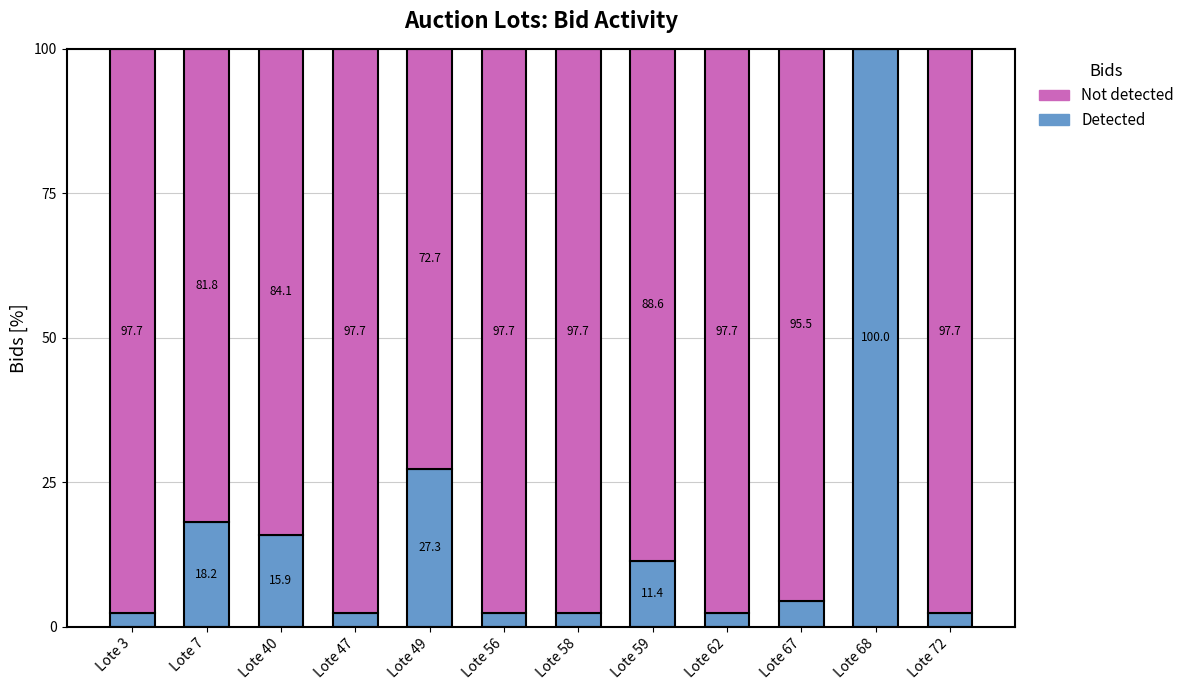

What is the maximum value for Detected?

100.0